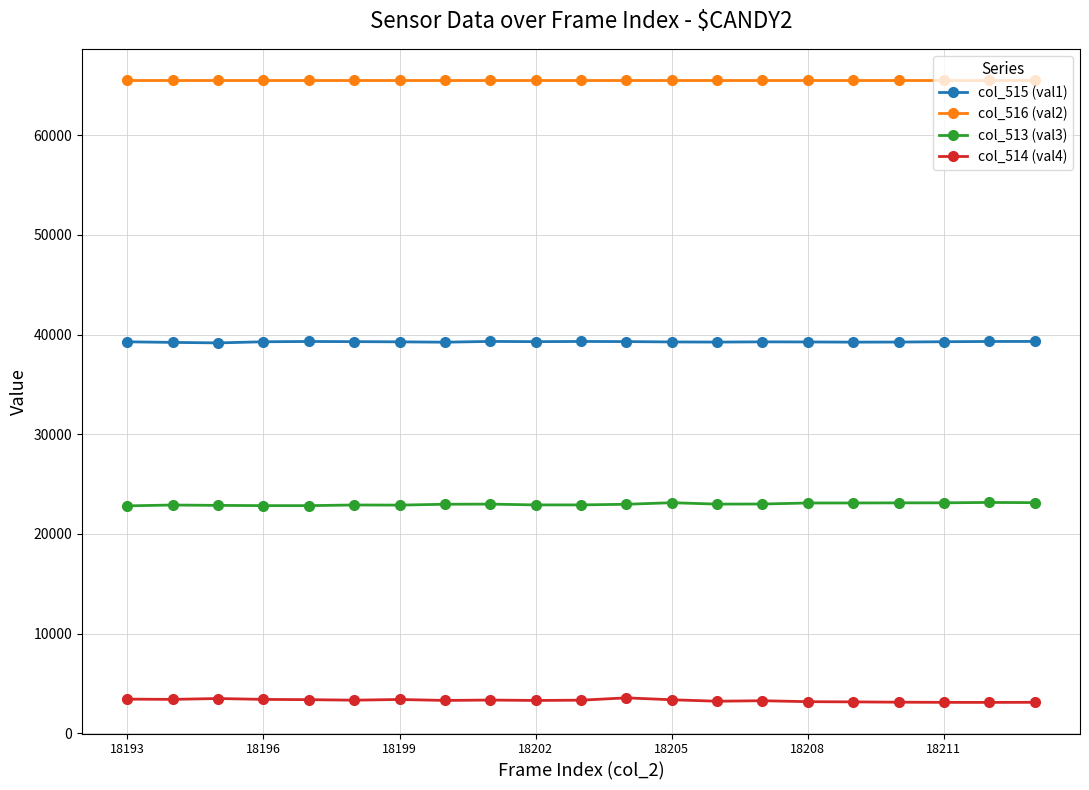

Which series has the largest total across all categories?

col_516 (val2)